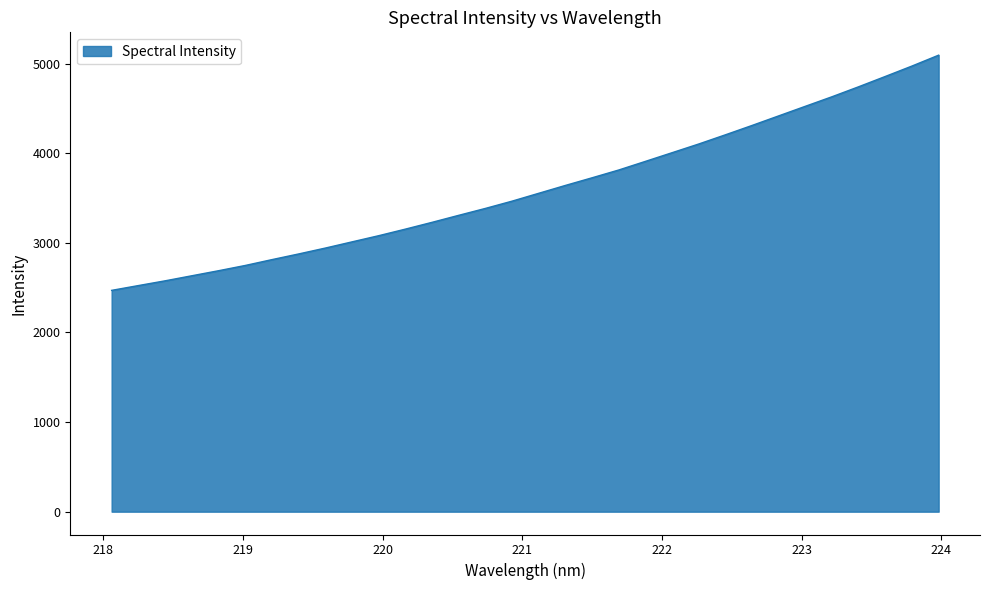

Count the number of values greater than 3553.

16